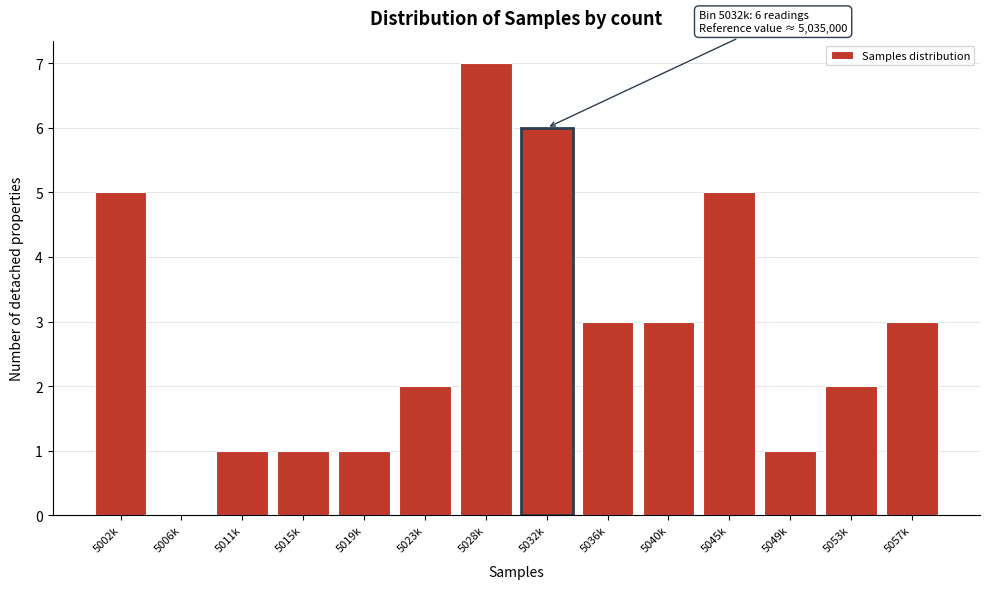

Reading left to right, list all the values displayed in this chart.

5002k=5	5006k=0	5011k=1	5015k=1	5019k=1	5023k=2	5028k=7	5032k=6	5036k=3	5040k=3	5045k=5	5049k=1	5053k=2	5057k=3